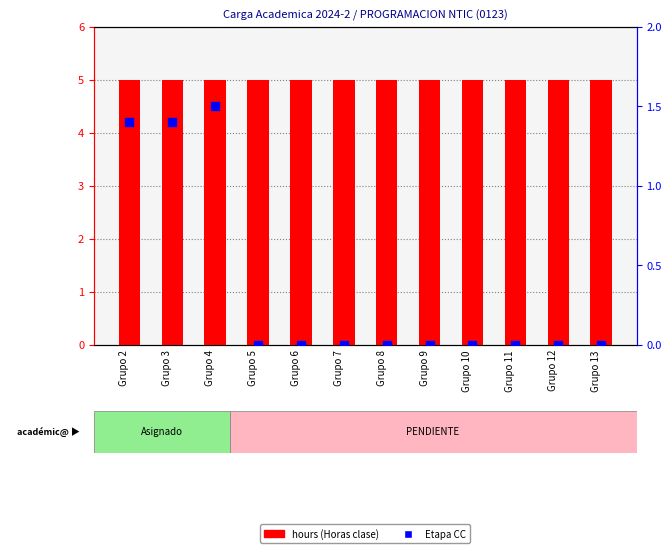

Is the value of Etapa CC at Grupo 6 greater than the value of hours (Horas clase) at Grupo 13?

No